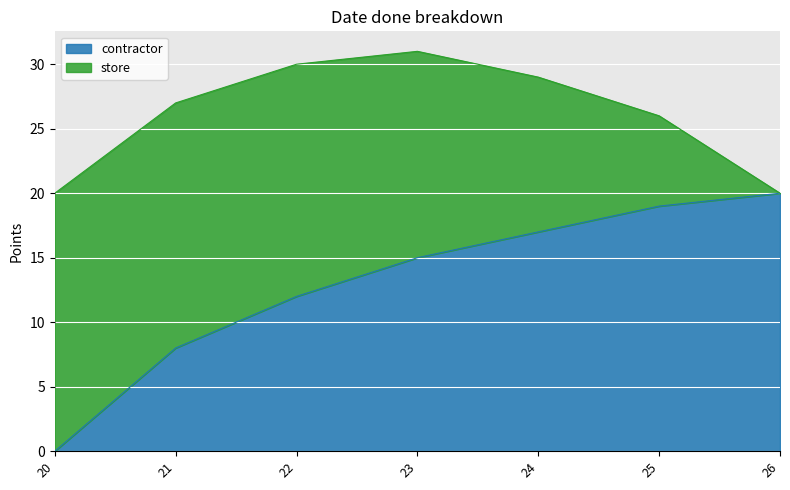

Where is the data nearest to the value 10?

21